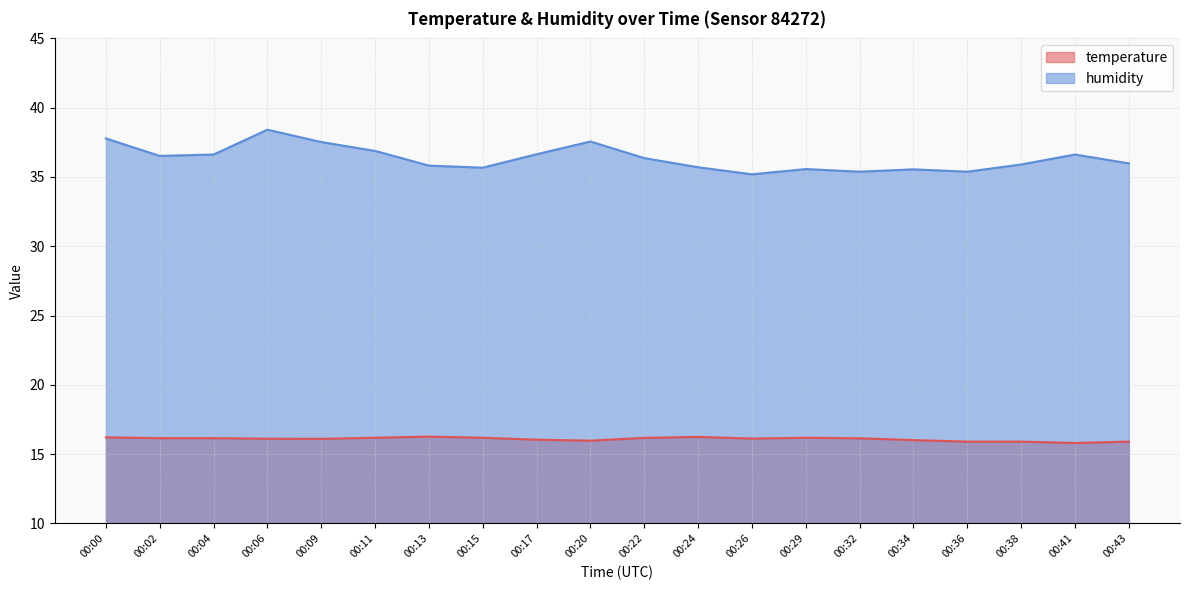

Is it true that humidity equals 36.5 at 00:02?

True